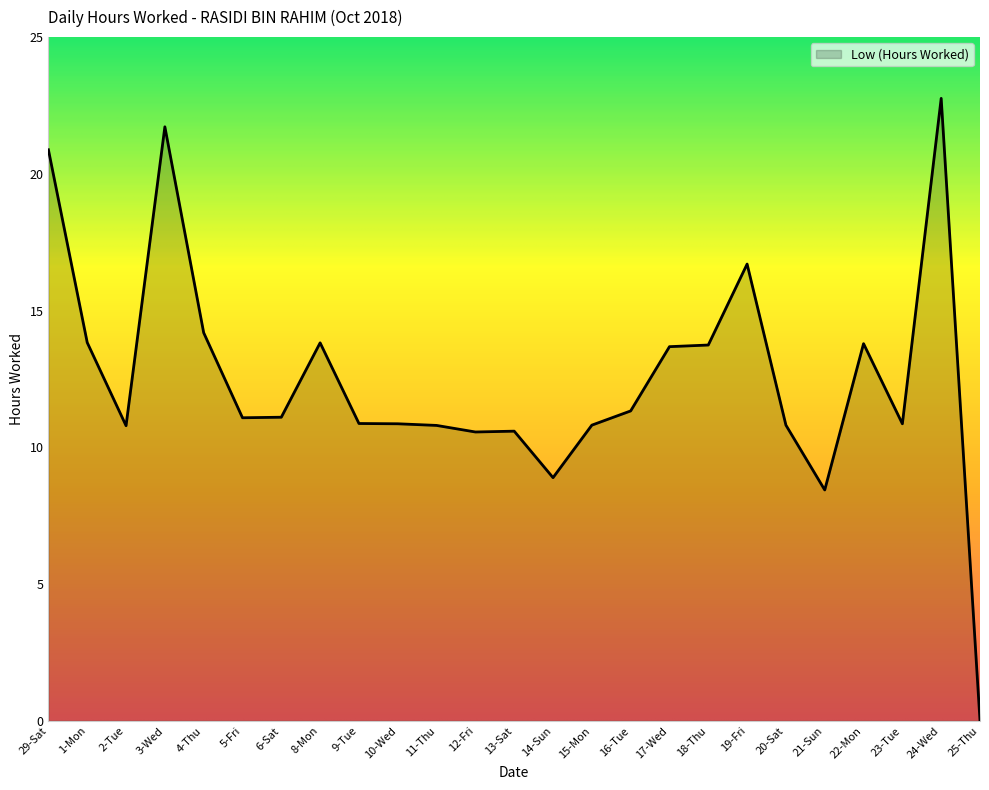

Which has a higher value, 14-Sun or 5-Fri?

5-Fri